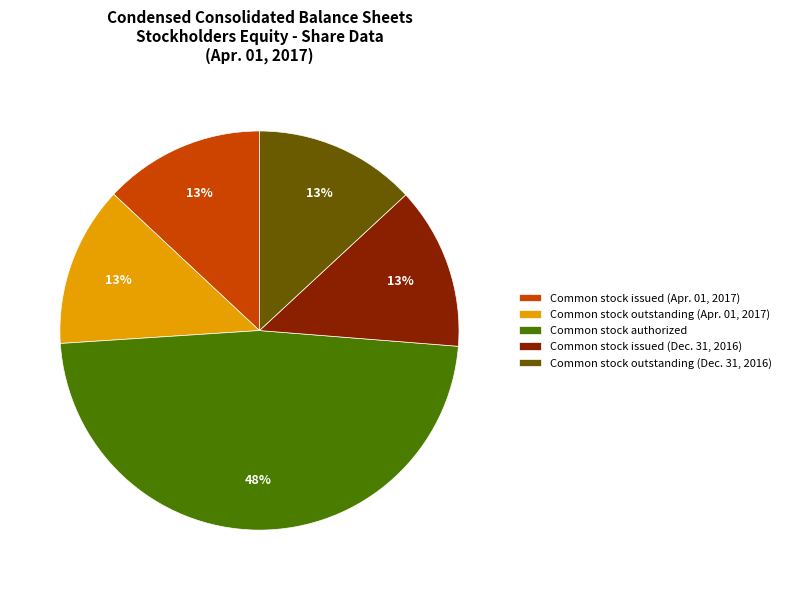

How many segments does this pie chart have?

5